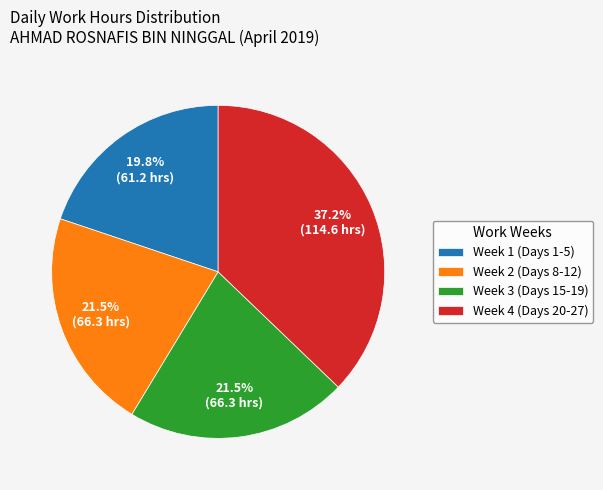

Is there a majority slice in this chart?

No